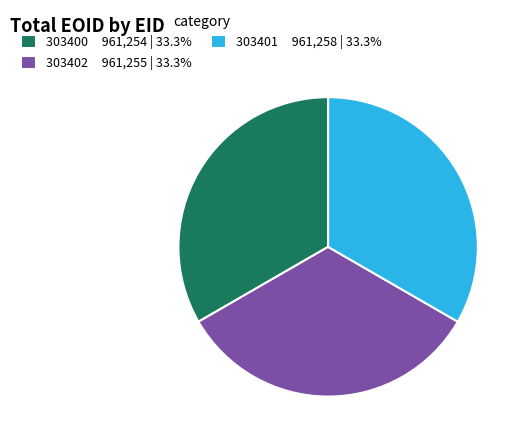

What is the ratio of the value at 303400 to the value at 303401?

1.0